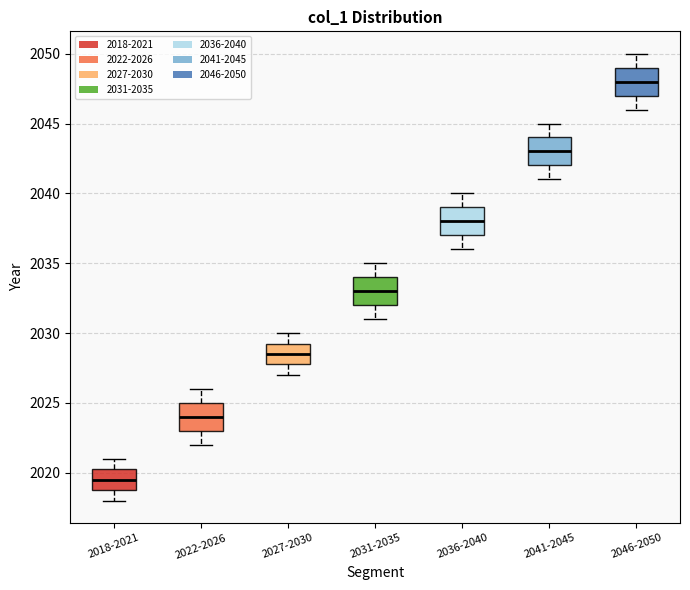

Reading left to right, transcribe this box plot: for each box, give where its median line is, the range the box spans, and where its two whiskers end, as read against the y-axis. The values are not printed on the chart, so give them approximately, as read against the axis.

2018-2021: median 2019.5, box 2019.0 to 2020.5, whiskers 2018.0 to 2021.0
2022-2026: median 2024.0, box 2023.0 to 2025.0, whiskers 2022.0 to 2026.0
2027-2030: median 2028.5, box 2028.0 to 2029.5, whiskers 2027.0 to 2030.0
2031-2035: median 2033.0, box 2032.0 to 2034.0, whiskers 2031.0 to 2035.0
2036-2040: median 2038.0, box 2037.0 to 2039.0, whiskers 2036.0 to 2040.0
2041-2045: median 2043.0, box 2042.0 to 2044.0, whiskers 2041.0 to 2045.0
2046-2050: median 2048.0, box 2047.0 to 2049.0, whiskers 2046.0 to 2050.0